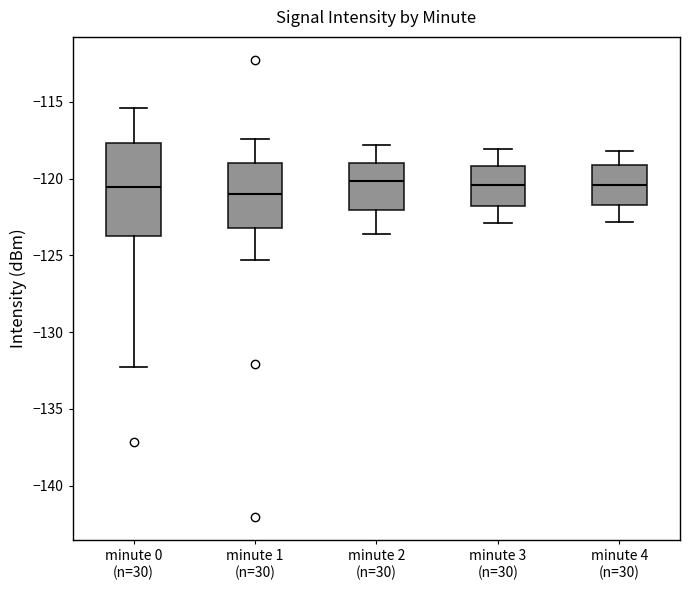

Which box is the tallest, from its lower edge to its upper edge?

minute 0 (n=30)